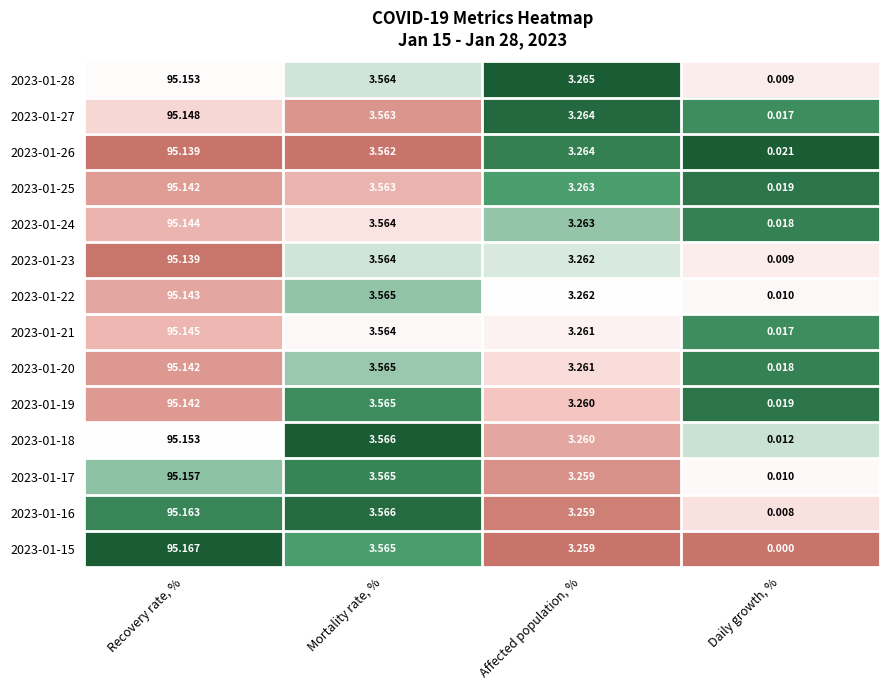

Which category has the highest value across all series?

Recovery rate, %